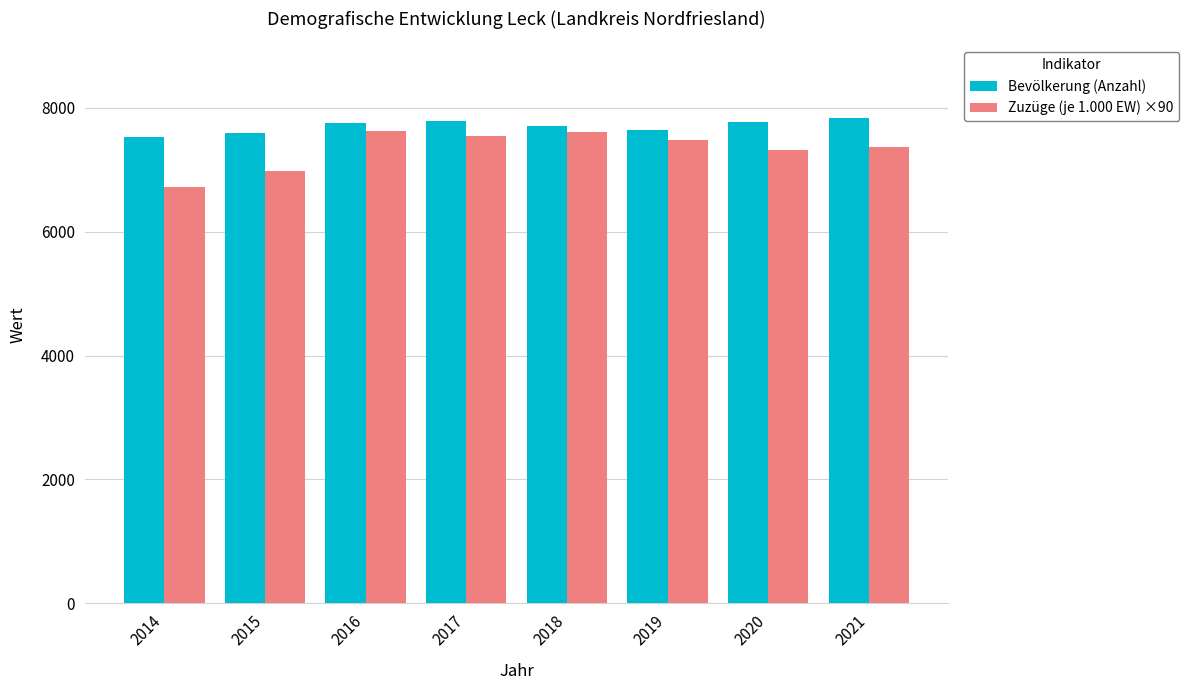

What is the value of the Bevölkerung (Anzahl) bar at the 1st from the left?

7527.0